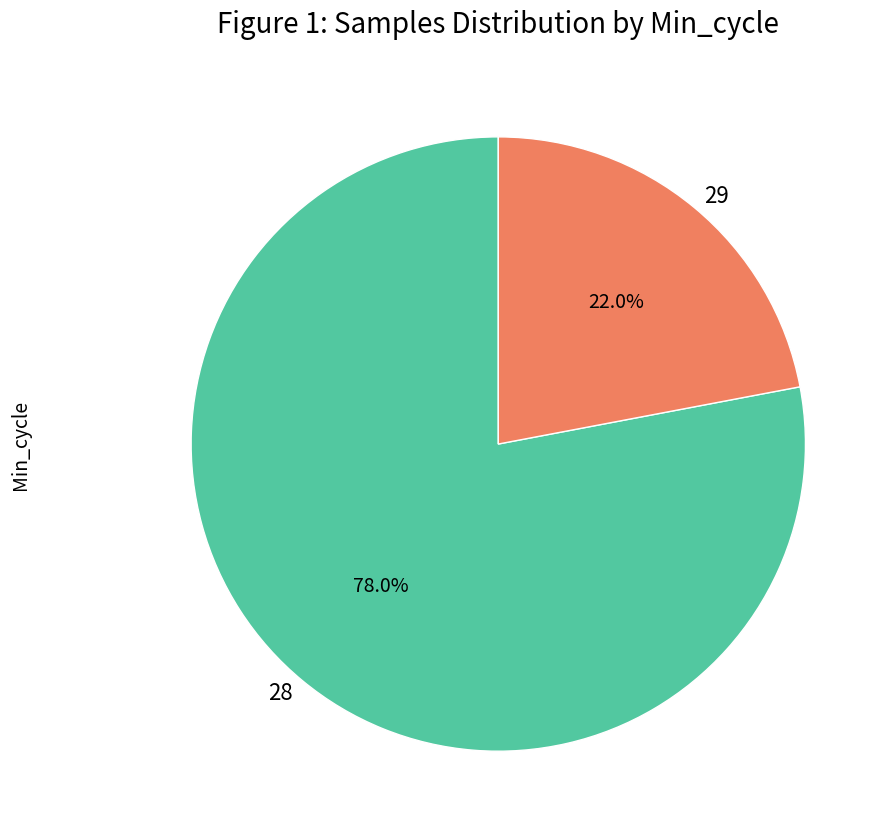

To the nearest percent, what portion does 28 represent?

78%